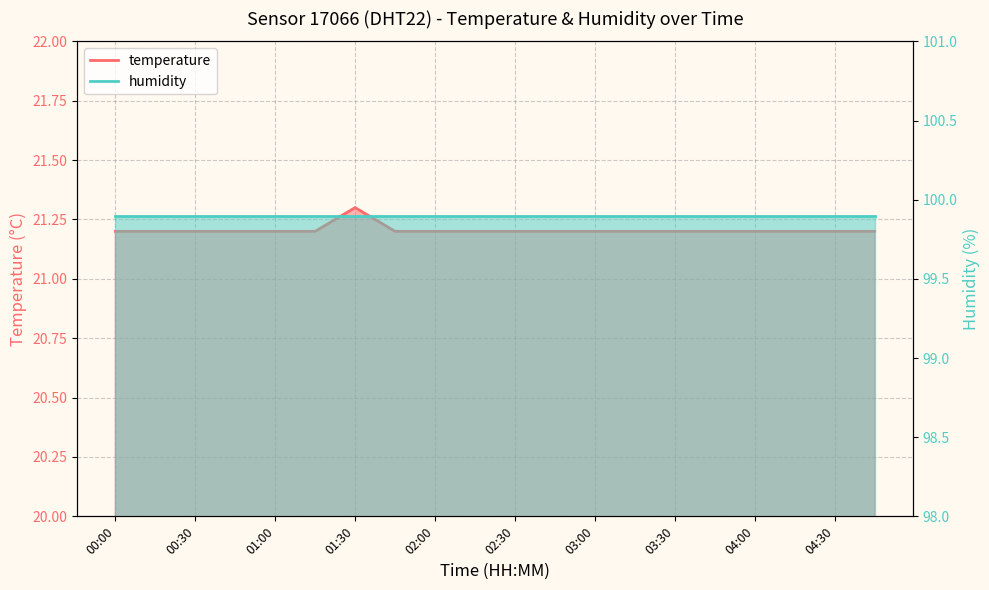

Count the values in the range 21 to 22.

20